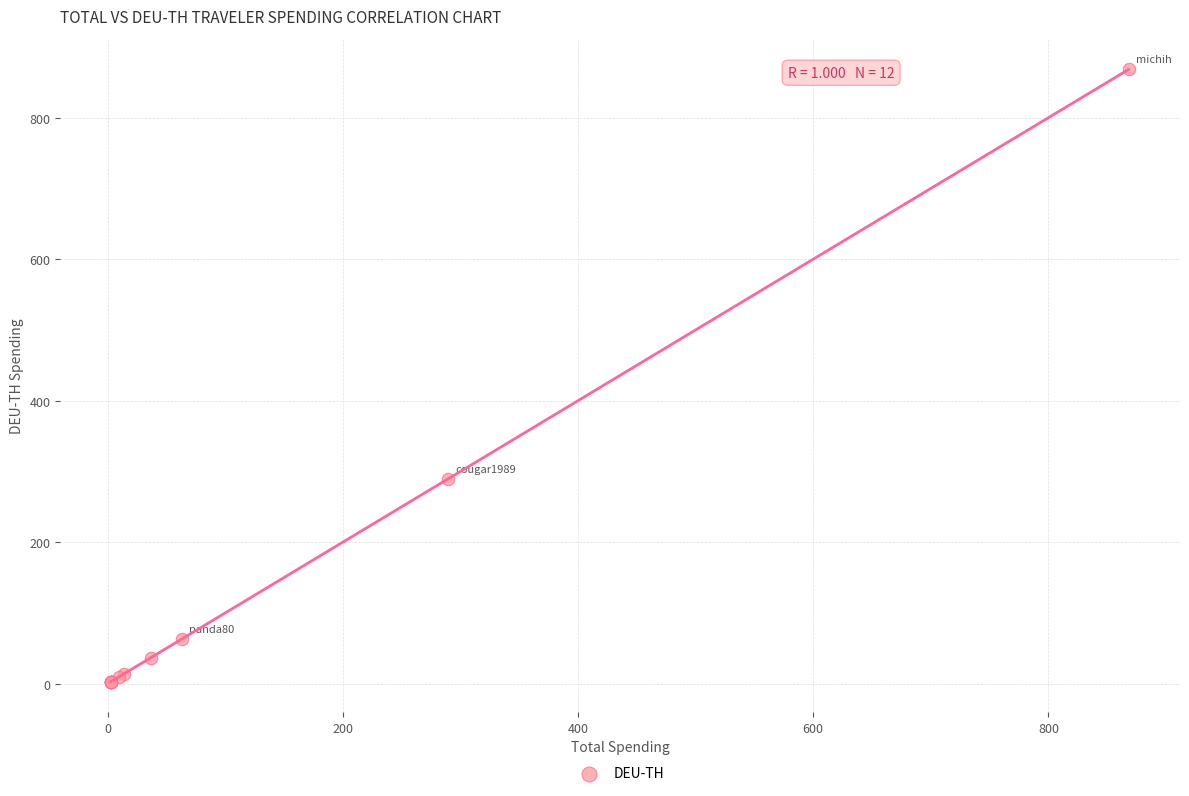

What Y value in the scatter plot is closest to 435?

289.5